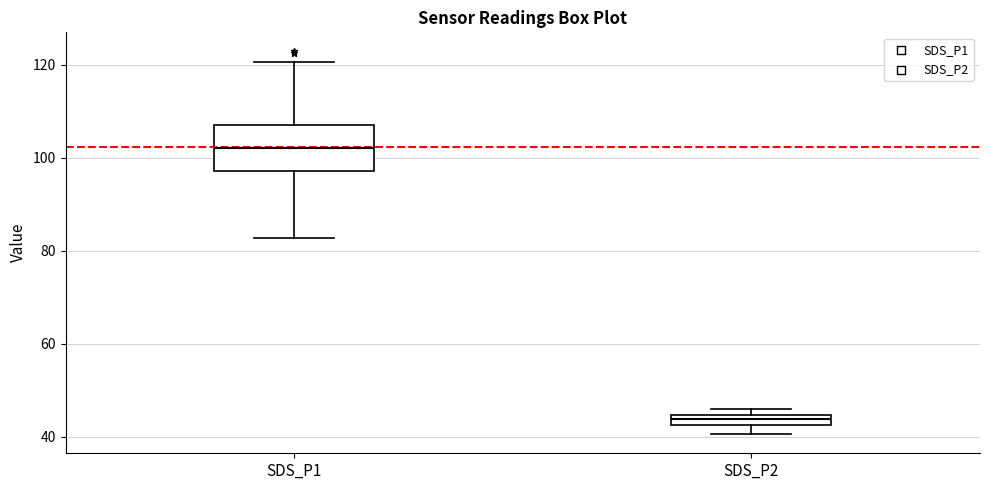

Which box's median line is the highest?

SDS_P1